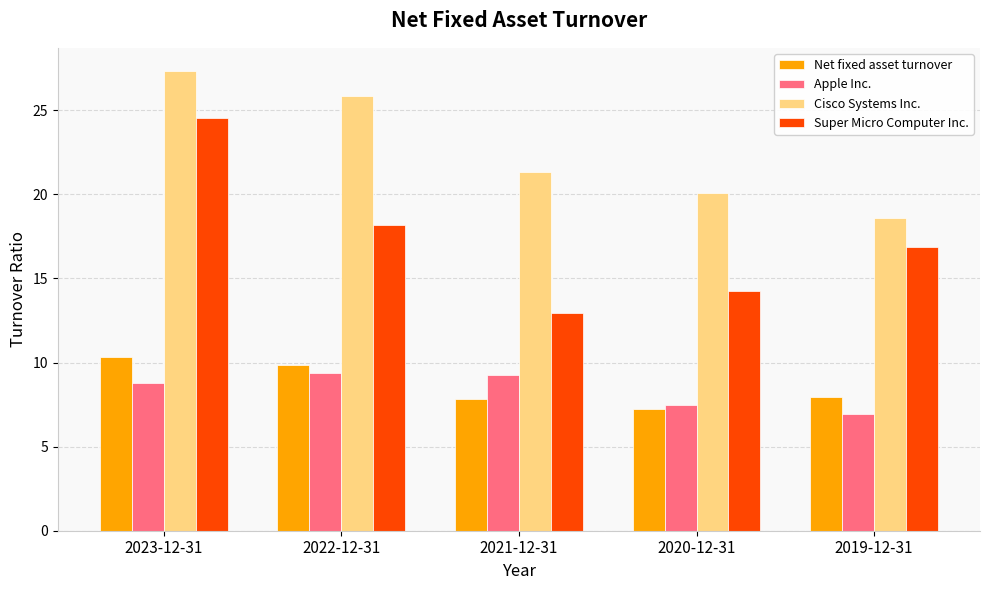

Which series has the largest range (max minus min)?

Super Micro Computer Inc.